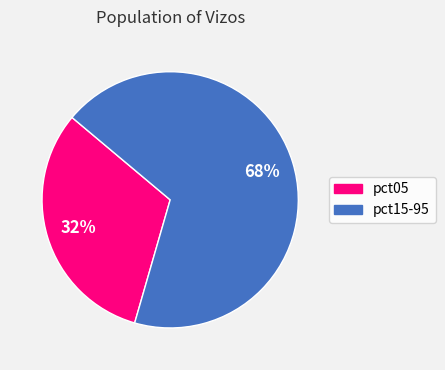

How many segments does this pie chart have?

2